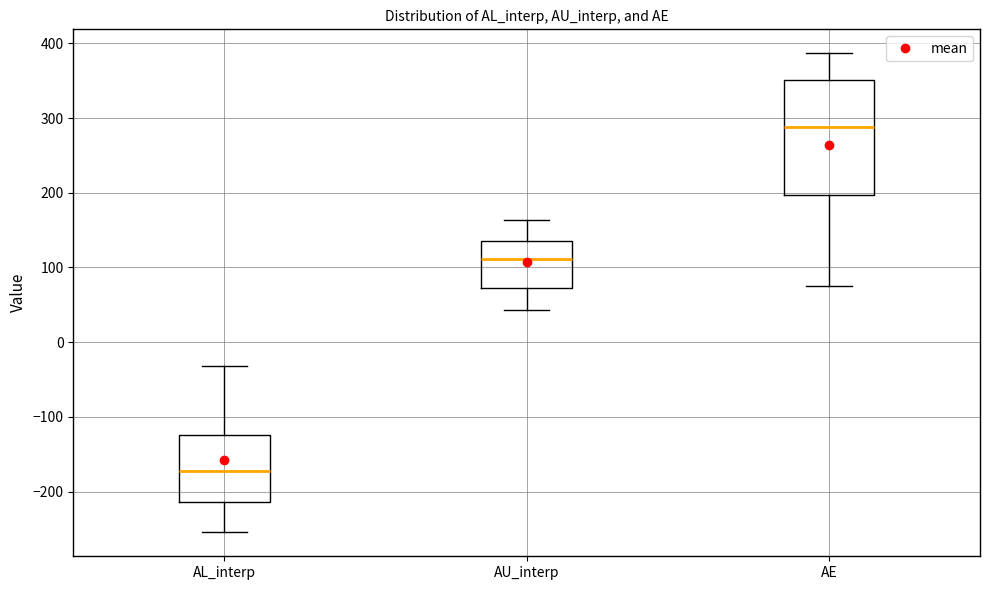

Reading left to right, read every box against the y-axis: the position of its median line, the range the box covers, and the ends of its whiskers. The values are not printed on the chart, so give them approximately, as read against the axis.

AL_interp: median -170, box -210 to -120, whiskers -250 to -30
AU_interp: median 110, box 70 to 140, whiskers 40 to 160
AE: median 290, box 200 to 350, whiskers 80 to 390